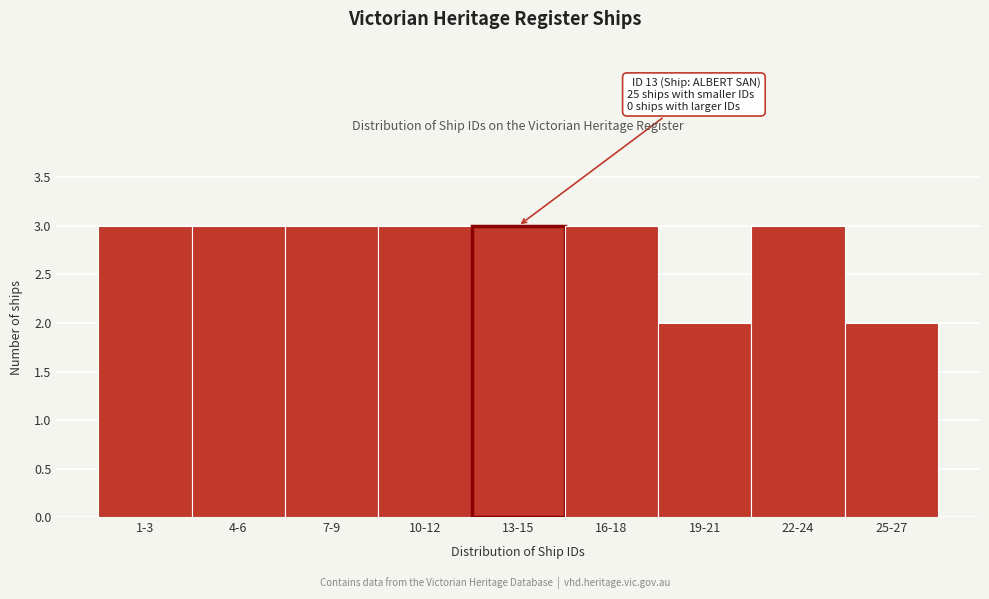

Reading left to right, extract all data points from this chart.

1-3=3	4-6=3	7-9=3	10-12=3	13-15=3	16-18=3	19-21=2	22-24=3	25-27=2